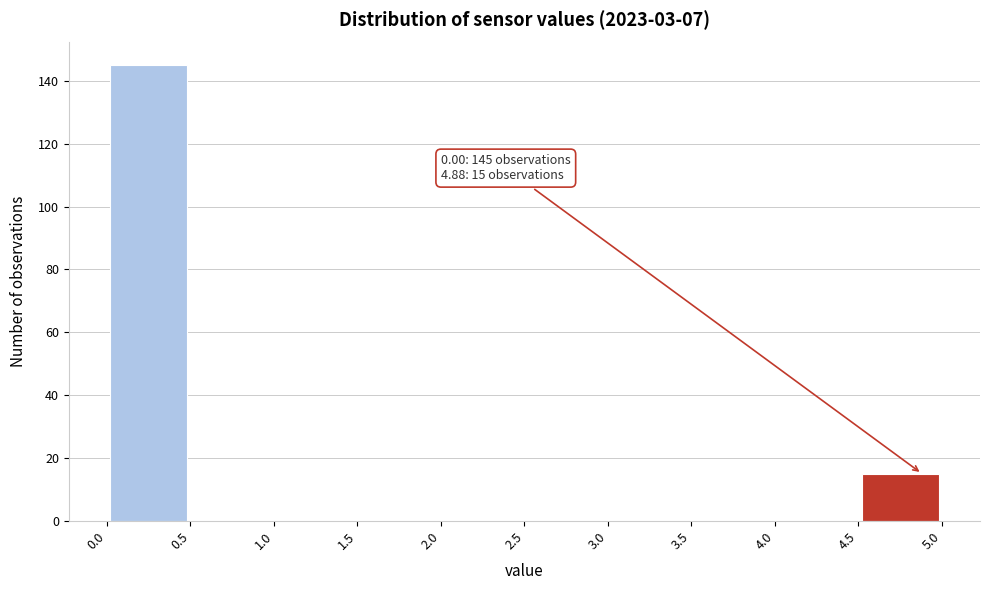

Over which range of the x-axis is the bar tallest?

0.0 to 0.5